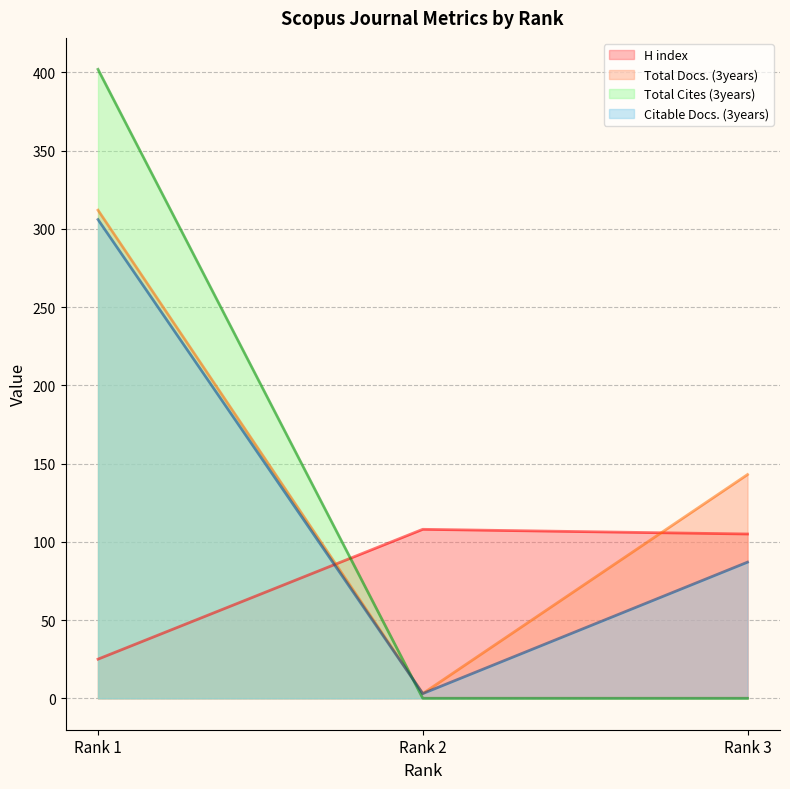

True or false: Total Cites (3years) has a value of 141 at Rank 3.

False